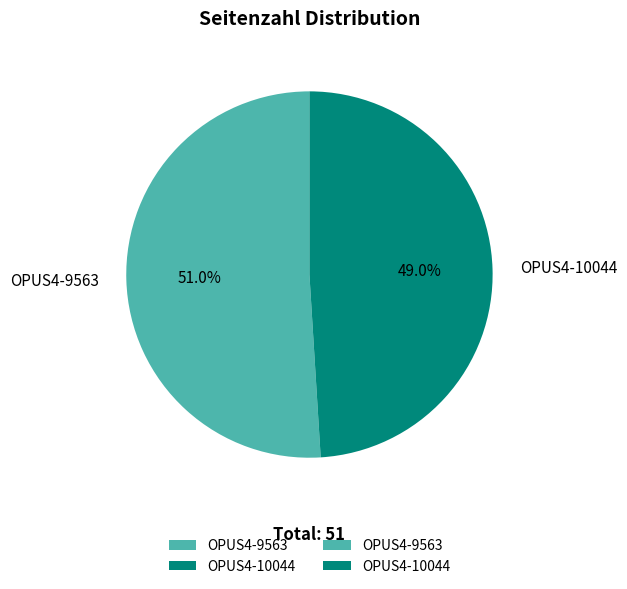

Between OPUS4-10044 and OPUS4-9563, which is larger?

OPUS4-9563